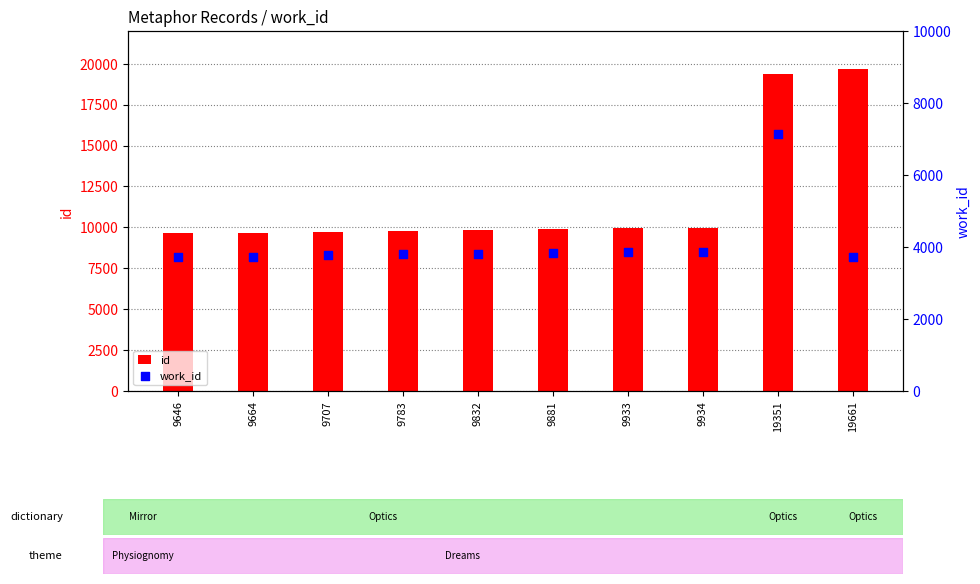

What are all the series names shown in the legend?

id, work_id